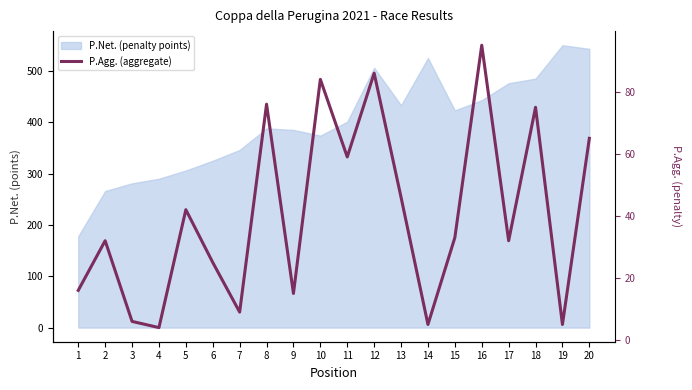

Approximately how many times larger is the value at 8 compared to 20?

1.2